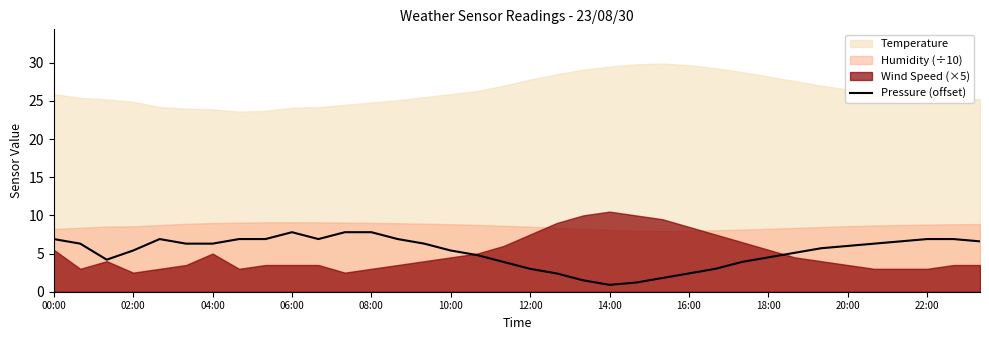

How many values exceed 6?

18